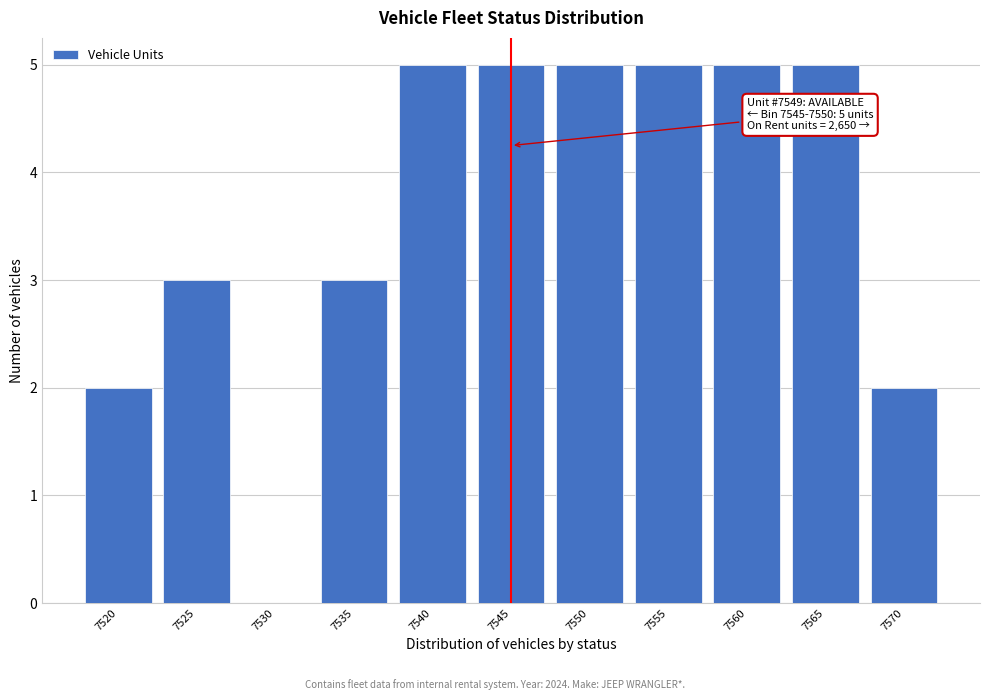

Reading left to right, what are all the values shown in this chart?

7520=2	7525=3	7530=0	7535=3	7540=5	7545=5	7550=5	7555=5	7560=5	7565=5	7570=2